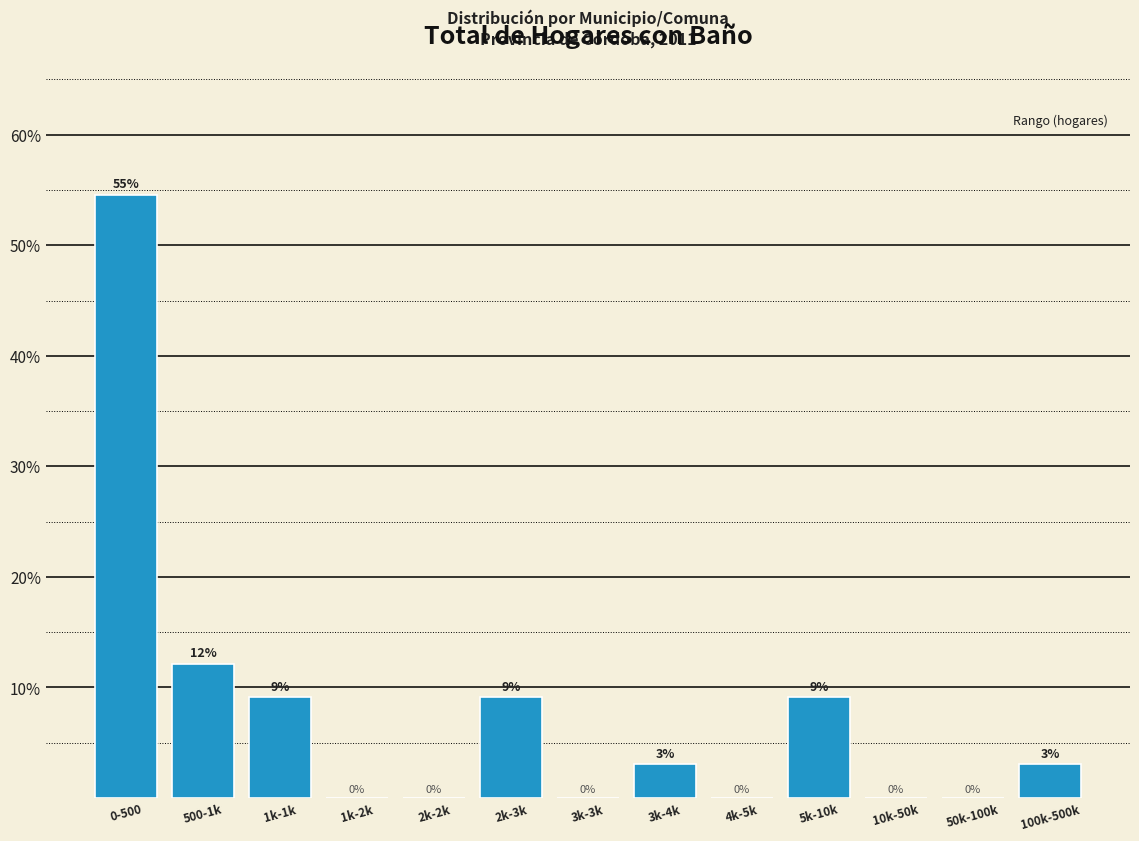

Read the value at 1k-1k.

9.1